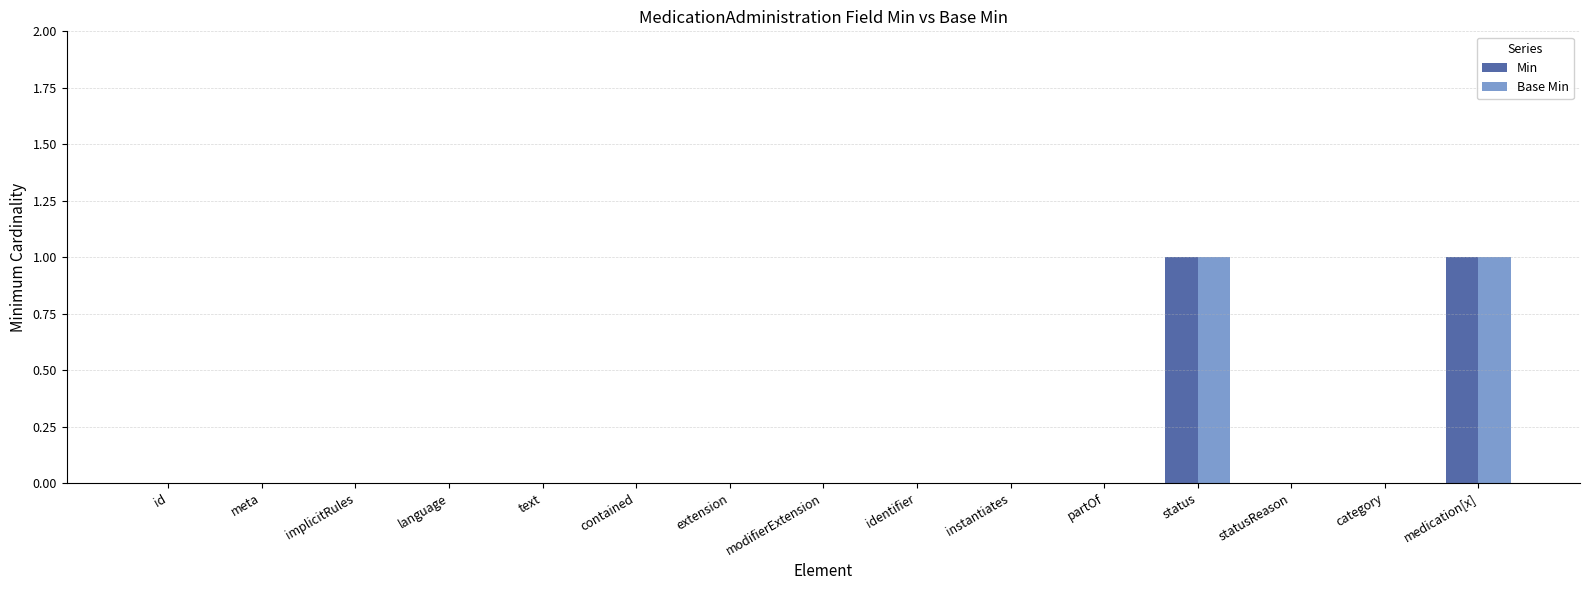

What is the difference between the Base Min values at status and text?

1